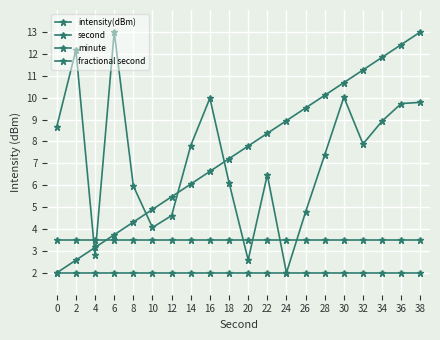

Count the number of categories in the chart.

20